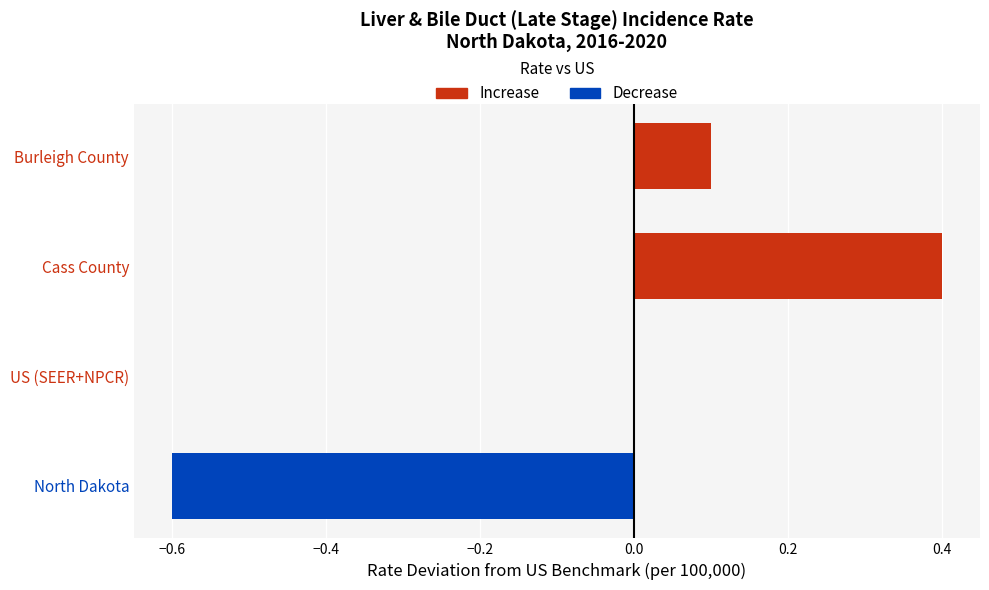

Which label corresponds to the smallest value in the chart?

North Dakota